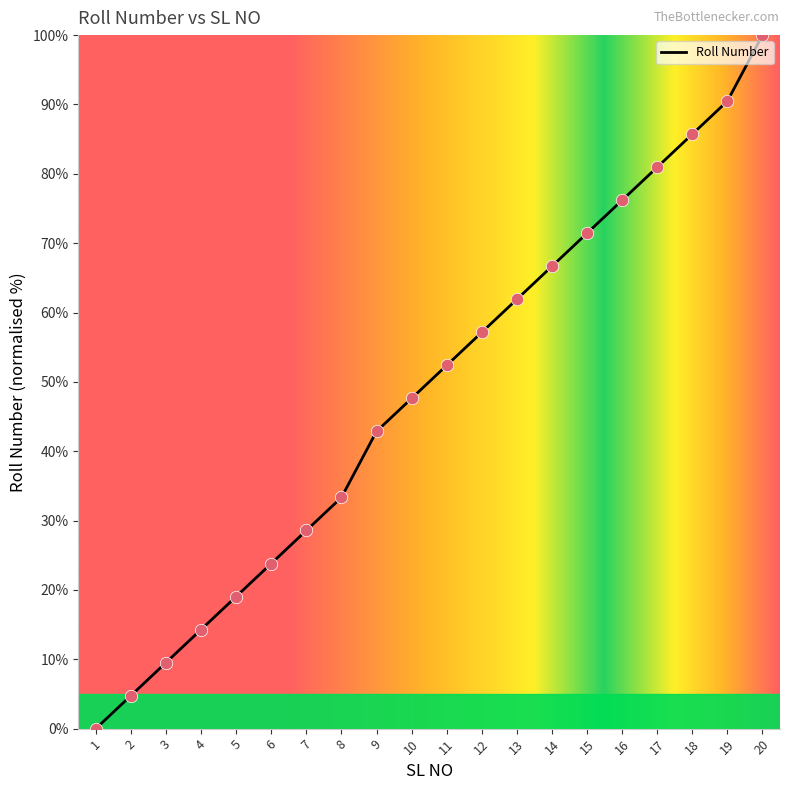

What is the change in value from 2 to 18?

+81.0